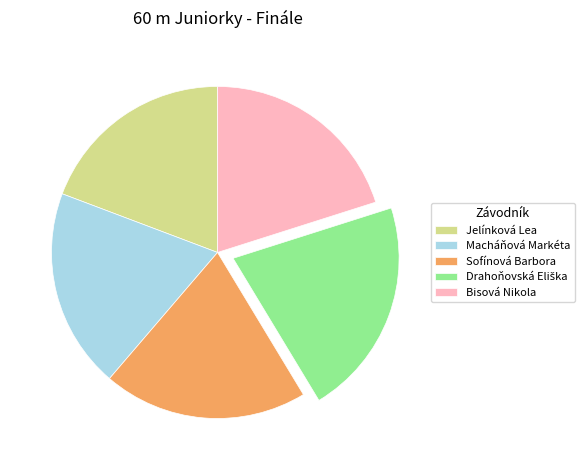

Do Bisová Nikola and Macháňová Markéta together represent more than half of the pie?

No